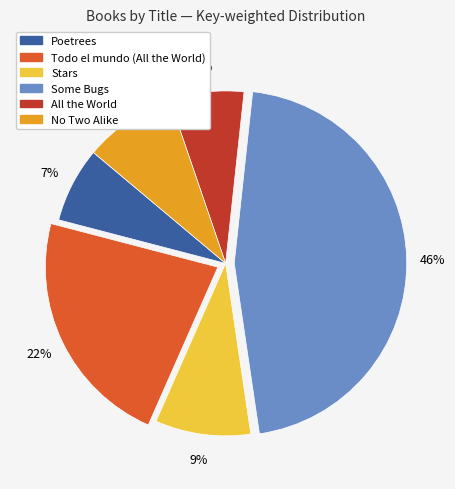

How many slices are in this pie chart?

6